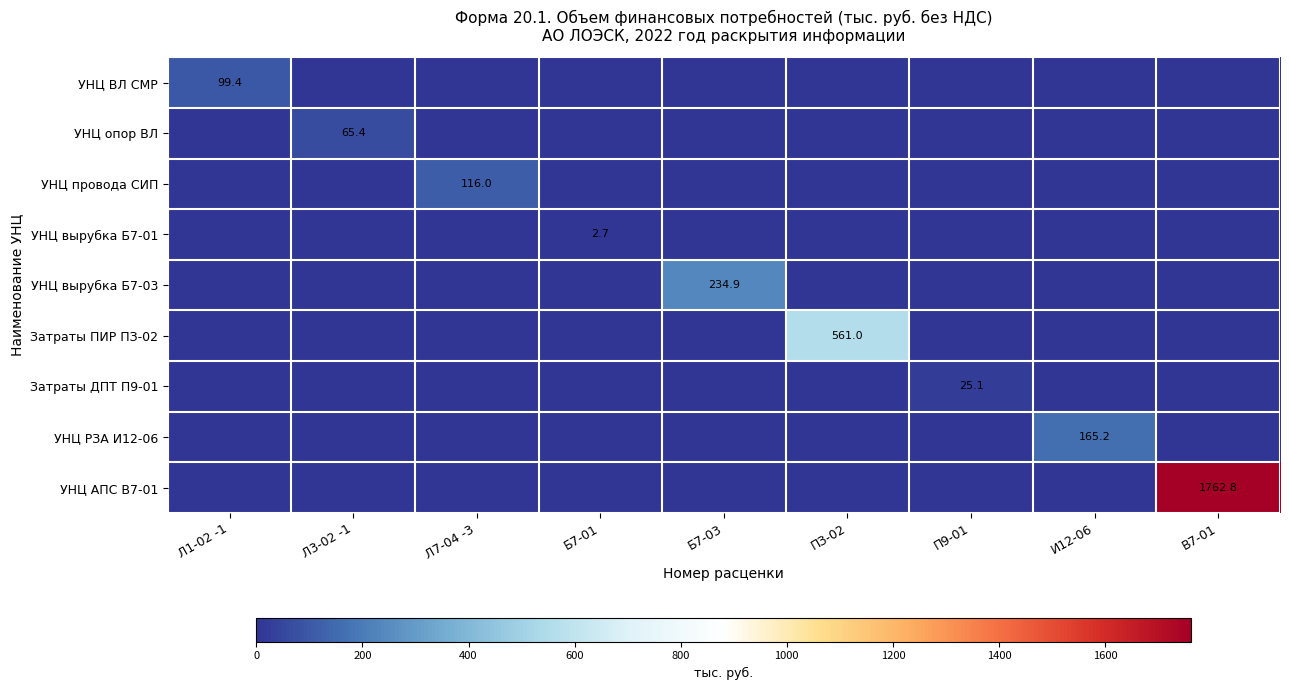

Between Л1-02 -1 and Б7-03, which series saw the biggest shift?

УНЦ вырубка Б7-03